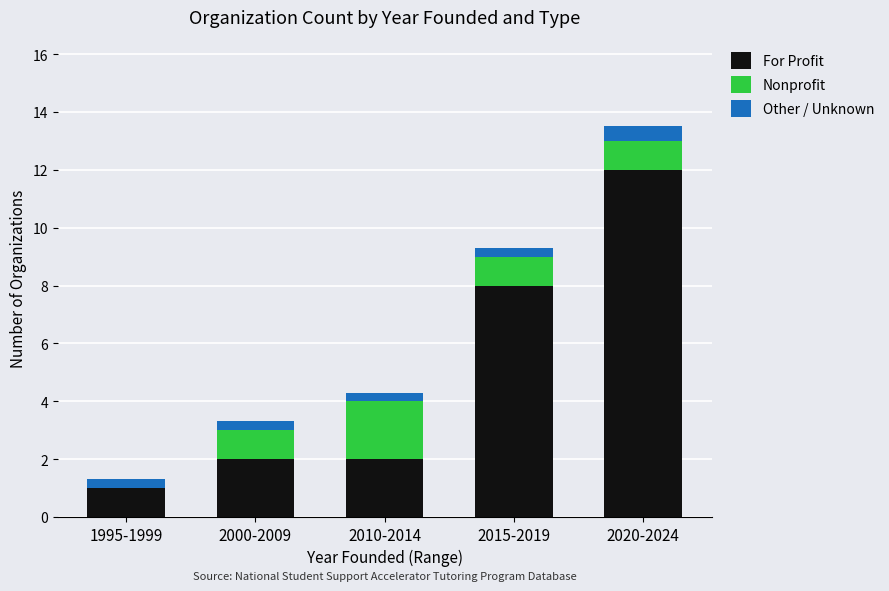

Are the bars horizontal?

No